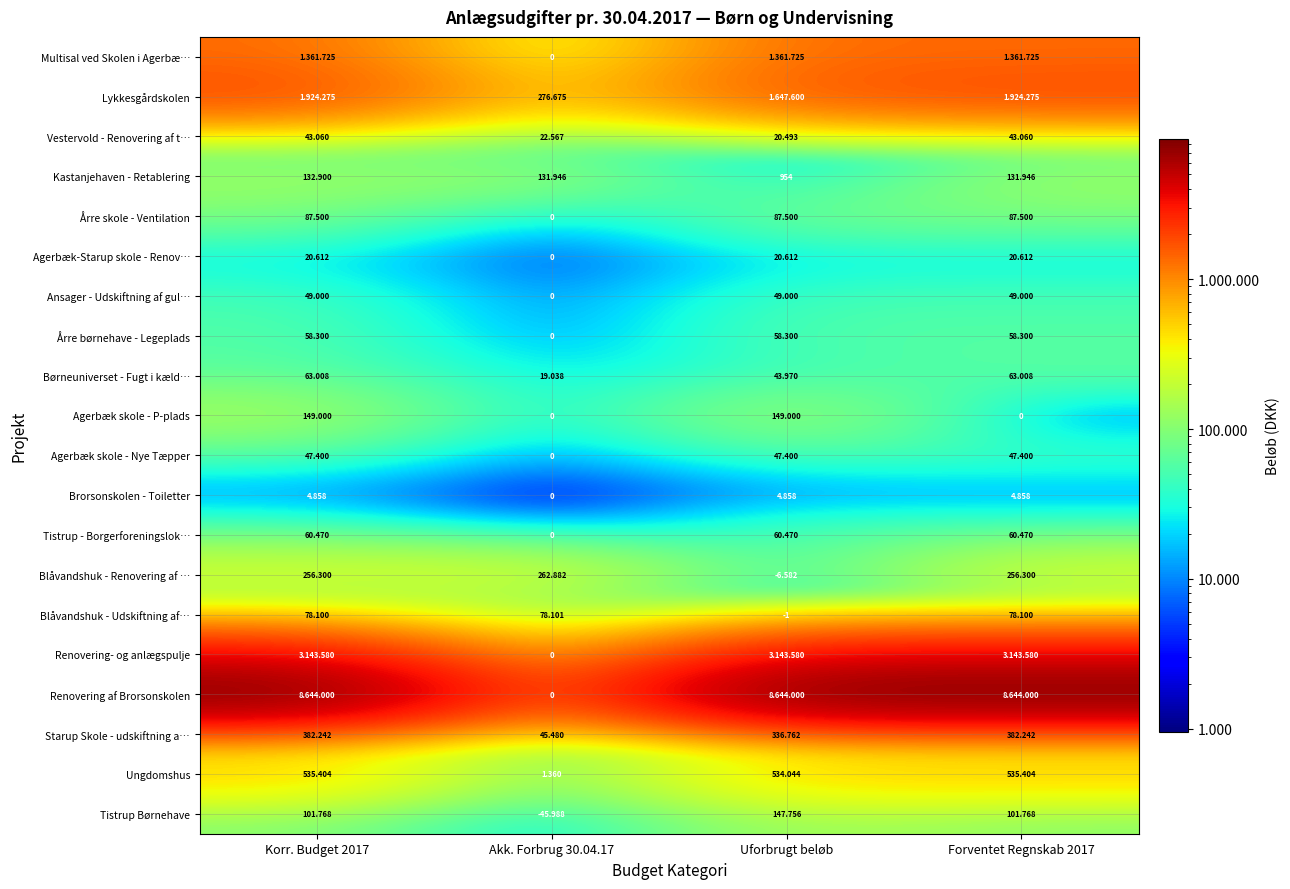

Count the number of categories in the chart.

4